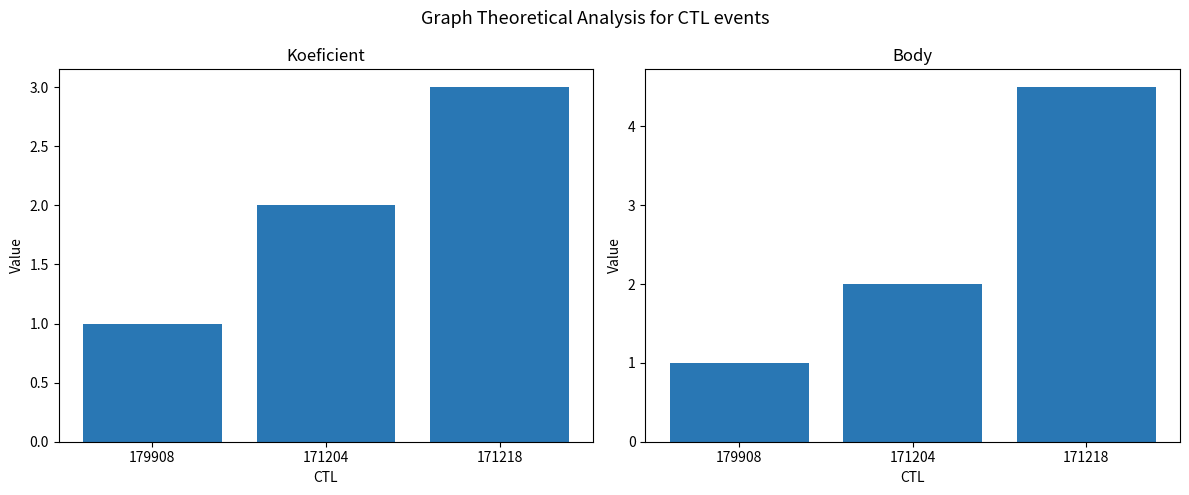

The Koeficient series shows 1.5 at 171218. True or false?

False